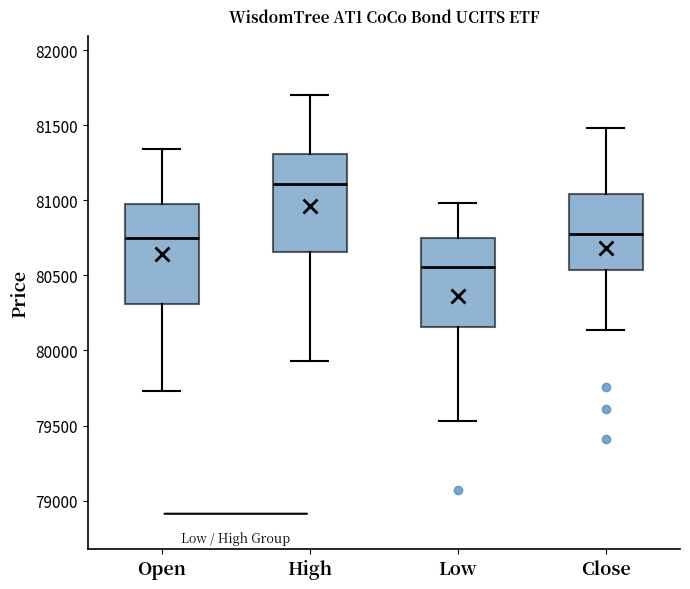

Where does the lower whisker of the box for Close end on the y-axis? The values are not printed on the chart, so give them approximately, as read against the axis.

80150